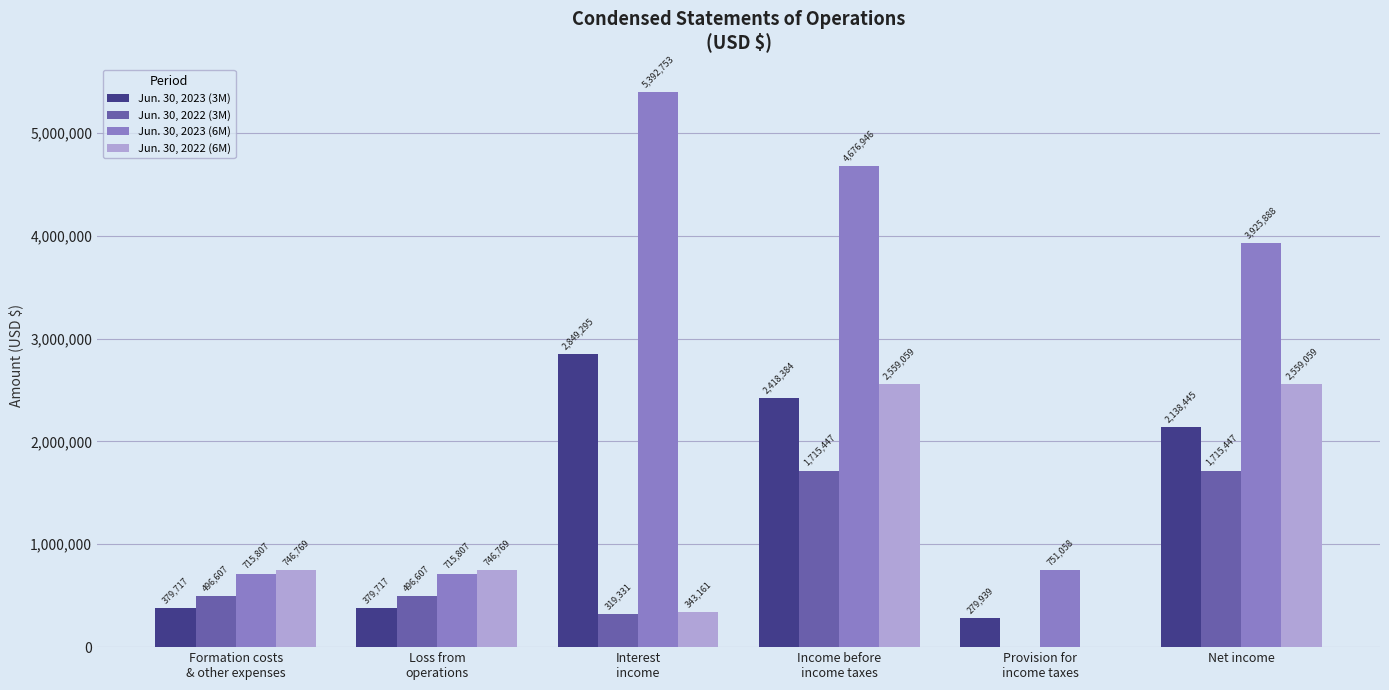

Reading right to left, list all the values displayed in this chart.

Jun. 30, 2023 (3M): 2138445	279939	2418384	2849295	379717	379717
Jun. 30, 2022 (3M): 1715447	0	1715447	319331	496607	496607
Jun. 30, 2023 (6M): 3925888	751058	4676946	5392753	715807	715807
Jun. 30, 2022 (6M): 2559059	0	2559059	343161	746769	746769